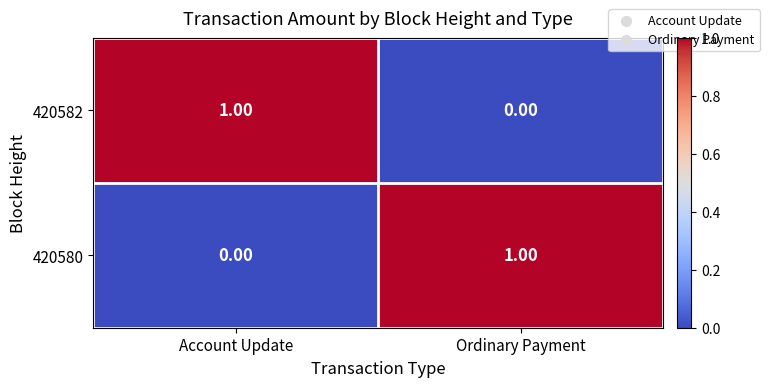

List the labels in order of 420582 value, largest first.

Account Update, Ordinary Payment